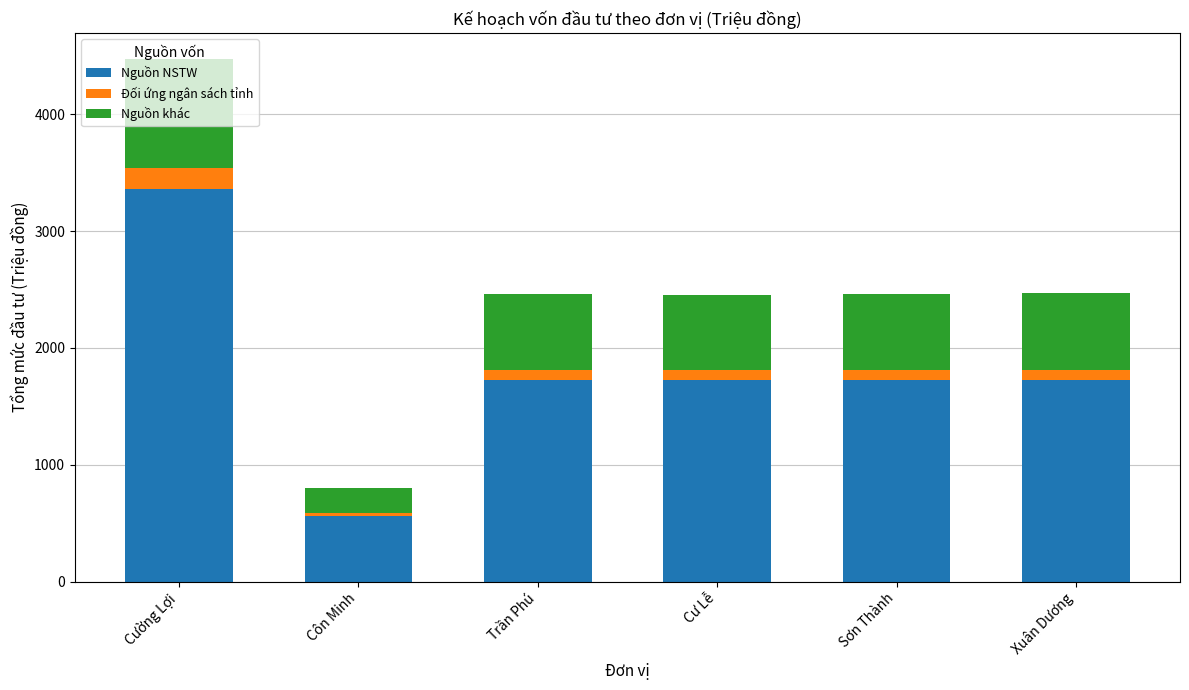

What is the minimum value for Nguồn NSTW?

560.3